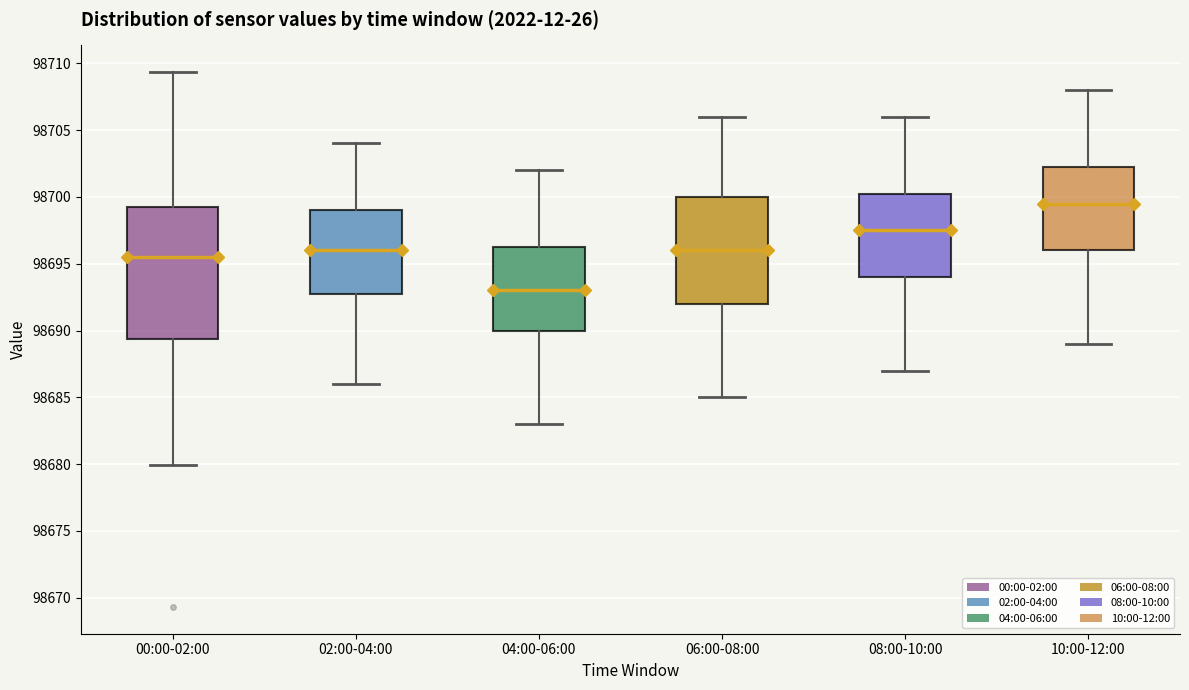

Where is the lower edge of the box for 00:00-02:00 on the y-axis? The values are not printed on the chart, so give them approximately, as read against the axis.

98689.5